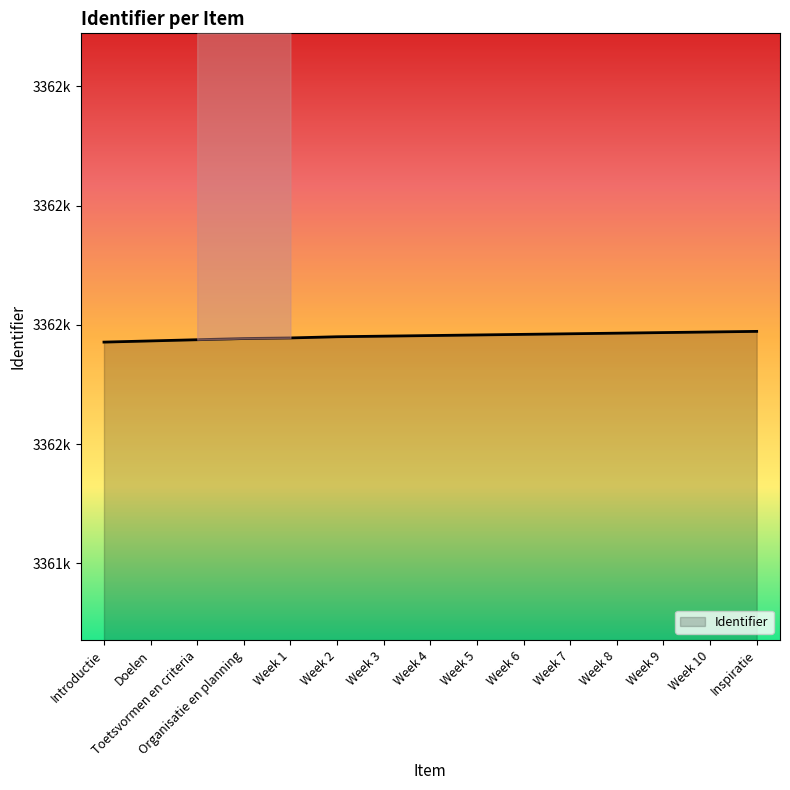

List the labels in order of value, smallest first.

Introductie, Doelen, Toetsvormen en criteria, Organisatie en planning, Week 1, Week 2, Week 3, Week 4, Week 5, Week 6, Week 7, Week 8, Week 9, Week 10, Inspiratie